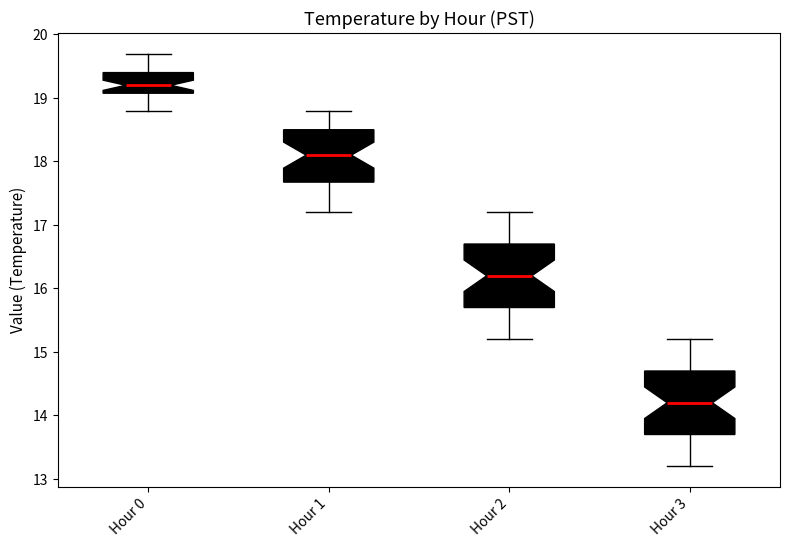

Where is the lower edge of the box for Hour 1 on the y-axis? The values are not printed on the chart, so give them approximately, as read against the axis.

17.7